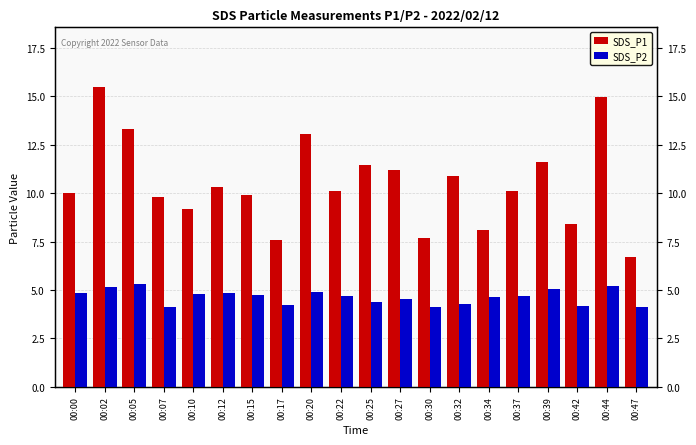

Reading left to right, what are all the values shown in this chart?

SDS_P1: 00:00=10.0	00:02=15.5	00:05=13.3	00:07=9.8	00:10=9.2	00:12=10.3	00:15=9.9	00:17=7.6	00:20=13.1	00:22=10.1	00:25=11.4	00:27=11.2	00:30=7.7	00:32=10.9	00:34=8.1	00:37=10.1	00:39=11.6	00:42=8.4	00:44=15.0	00:47=6.7
SDS_P2: 00:00=4.8	00:02=5.2	00:05=5.3	00:07=4.1	00:10=4.8	00:12=4.8	00:15=4.7	00:17=4.2	00:20=4.9	00:22=4.7	00:25=4.4	00:27=4.5	00:30=4.1	00:32=4.3	00:34=4.6	00:37=4.7	00:39=5.1	00:42=4.2	00:44=5.2	00:47=4.1